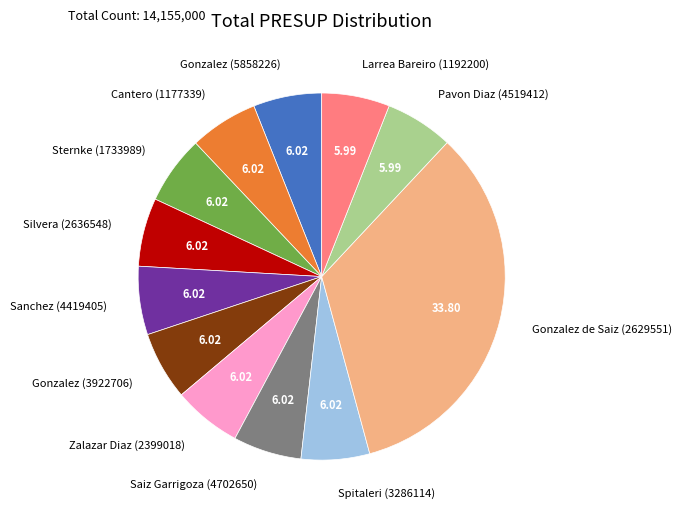

Do Saiz Garrigoza (4702650) and Silvera (2636548) together represent more than half of the pie?

No